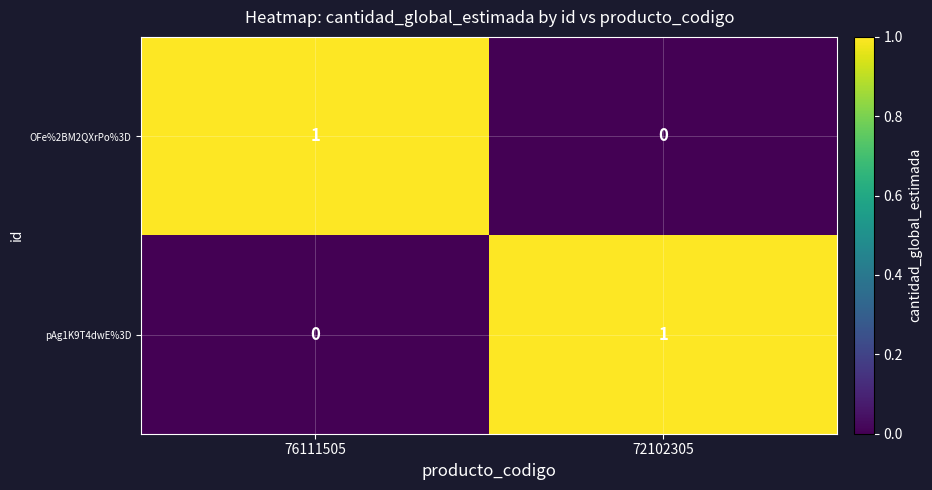

Is the value of OFe%2BM2QXrPo%3D at 76111505 greater than the value of pAg1K9T4dwE%3D at 76111505?

Yes